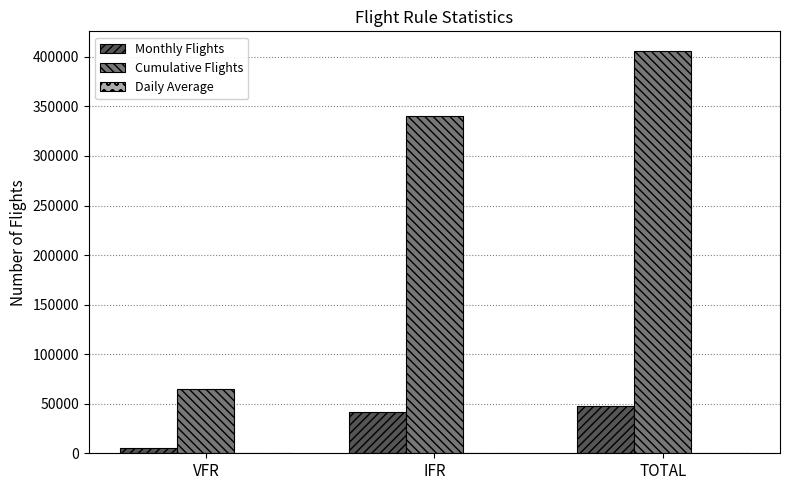

How many Monthly Flights values are between 5702 and 47290?

3